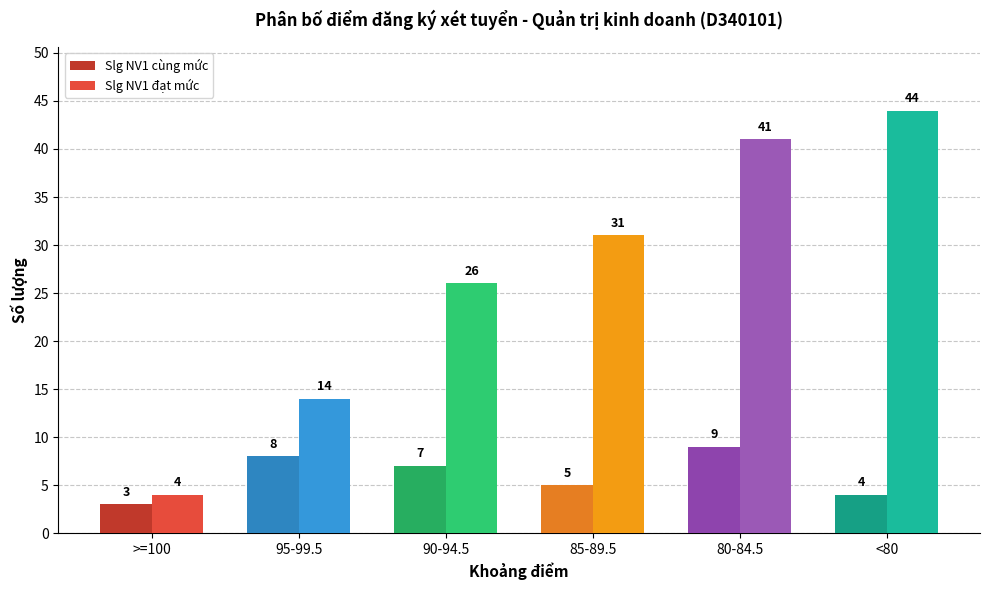

At how many categories does at least one series exceed 6?

5